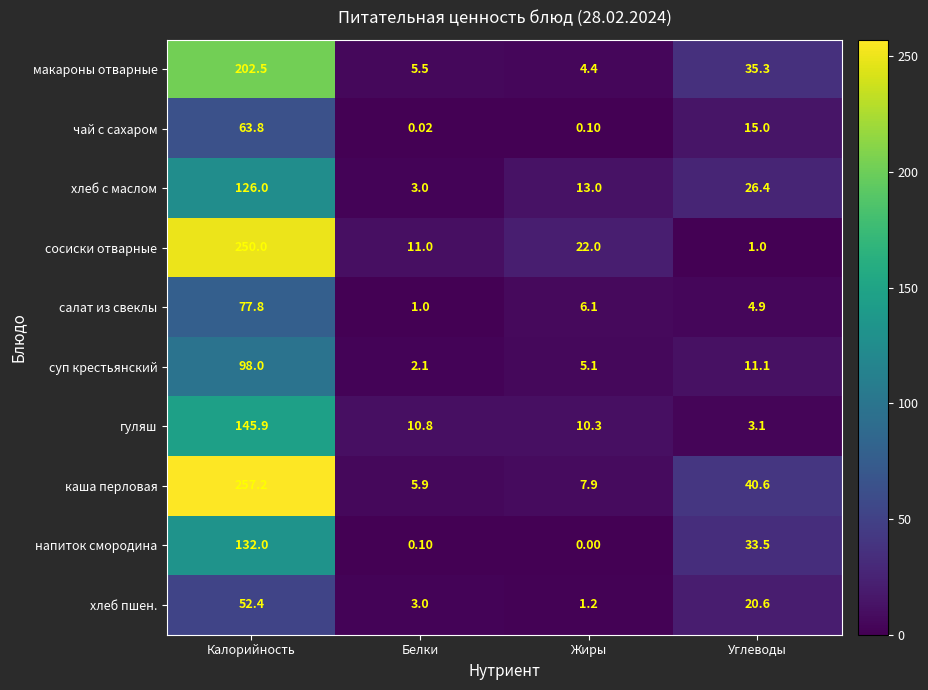

Count the number of categories in the chart.

4